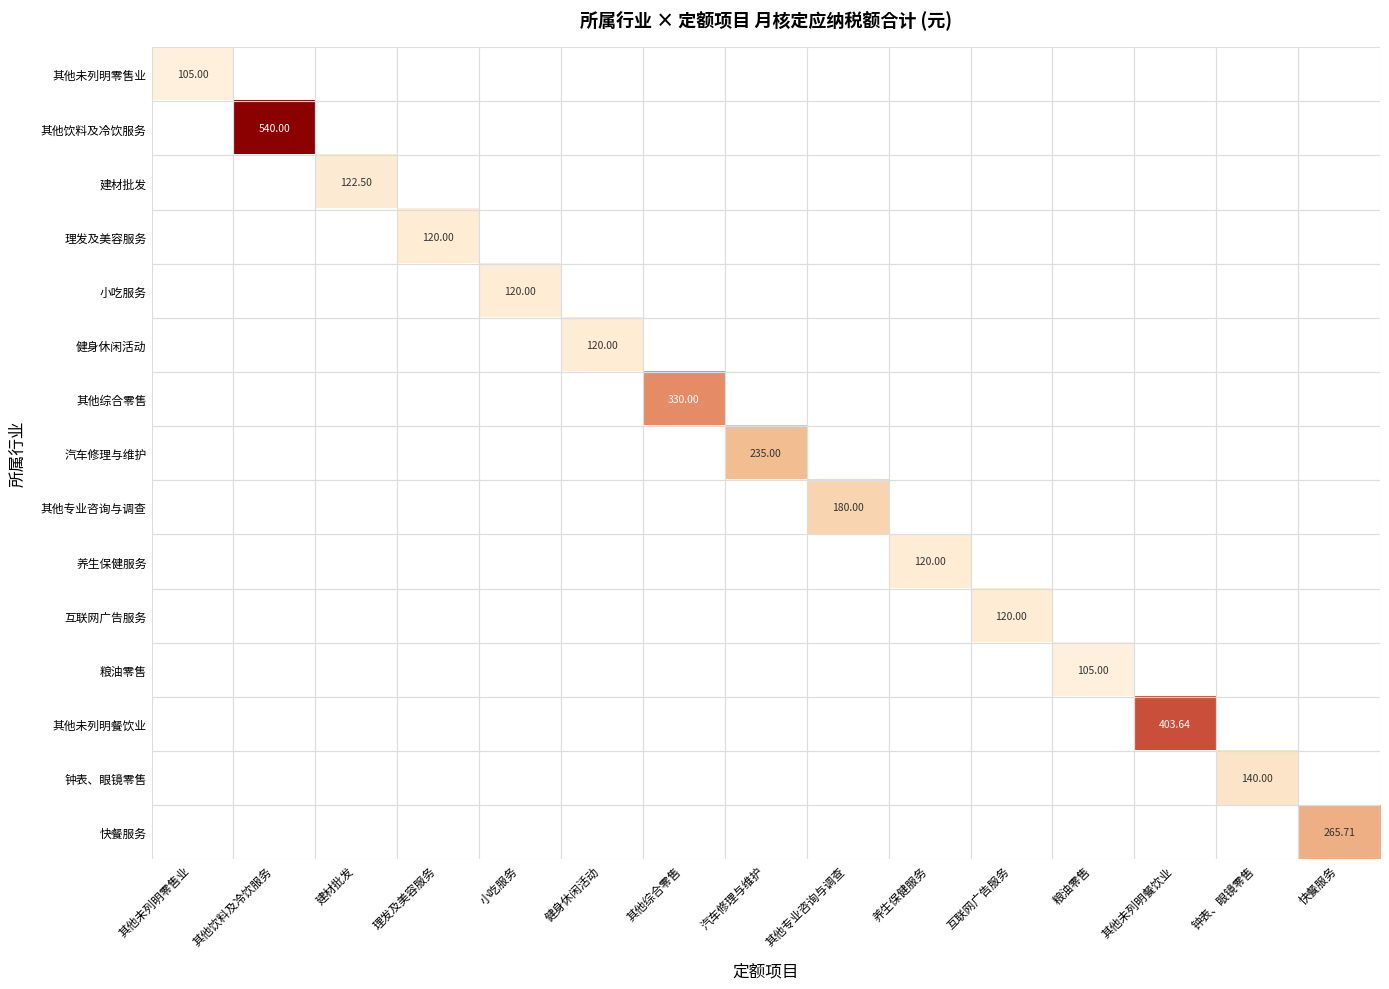

How many data points does each series have?

15